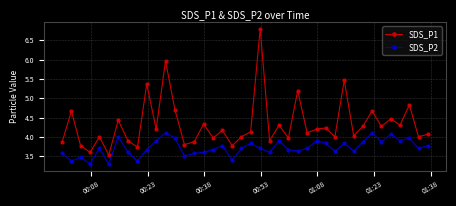

Which series has the largest total across all categories?

SDS_P1